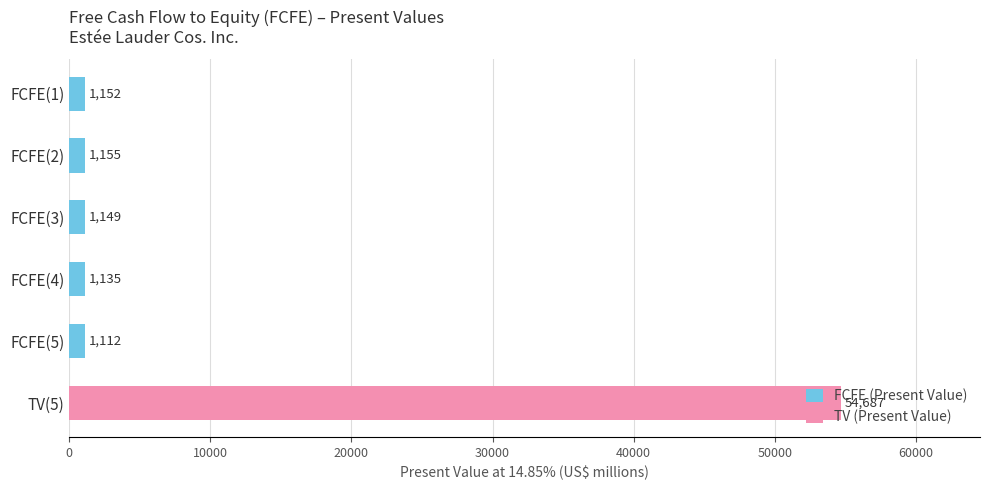

What is the sum of the FCFE (Present Value) values at FCFE(5) and FCFE(2)?

2267